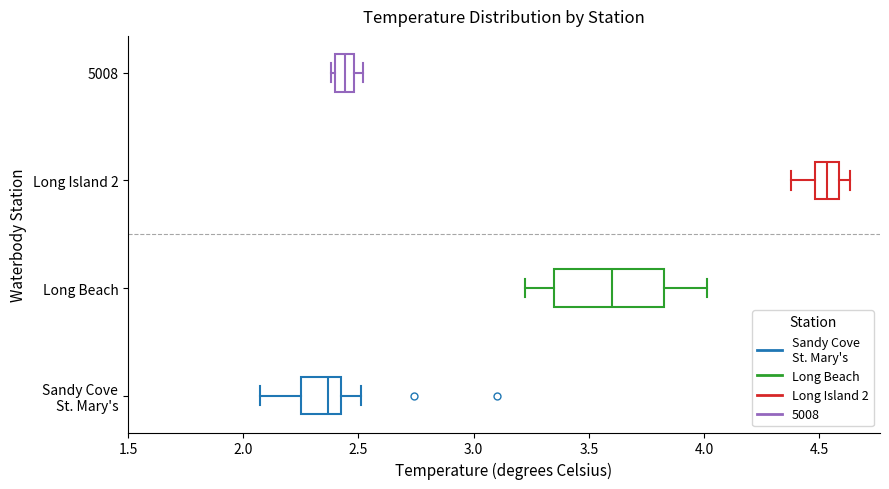

Reading bottom to top, transcribe this box plot: for each box, give where its median line is, the range the box spans, and where its two whiskers end, as read against the x-axis. The values are not printed on the chart, so give them approximately, as read against the axis.

Sandy Cove St. Mary's: median 2.35, box 2.25 to 2.40, whiskers 2.05 to 2.50
Long Beach: median 3.60, box 3.35 to 3.85, whiskers 3.20 to 4.00
Long Island 2: median 4.55, box 4.50 to 4.60, whiskers 4.40 to 4.65
5008: median 2.45, box 2.40 to 2.50, whiskers 2.40 (just left of the box's left edge) to 2.50 (just right of the box's right edge)